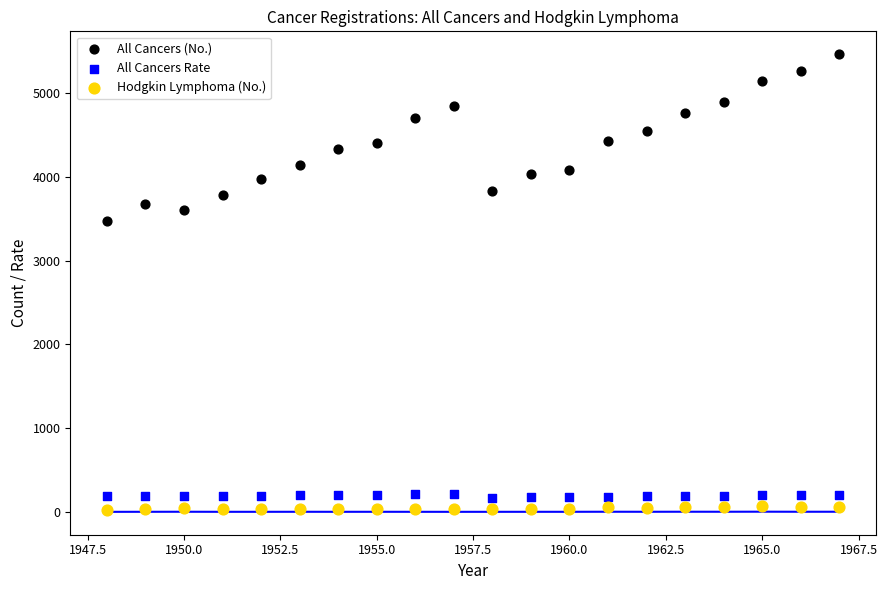

Which series reaches the maximum Y coordinate?

All Cancers (No.)